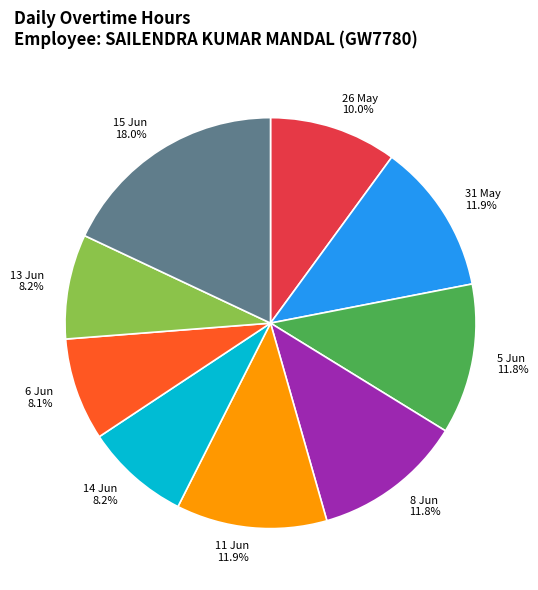

Does any single category account for the majority?

No